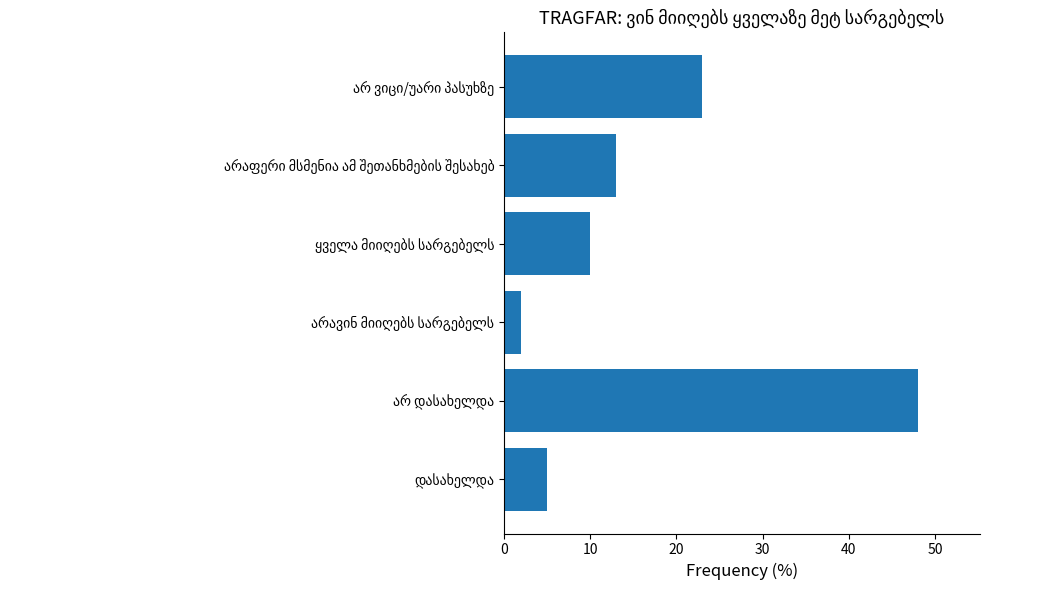

What is the smallest value displayed?

2